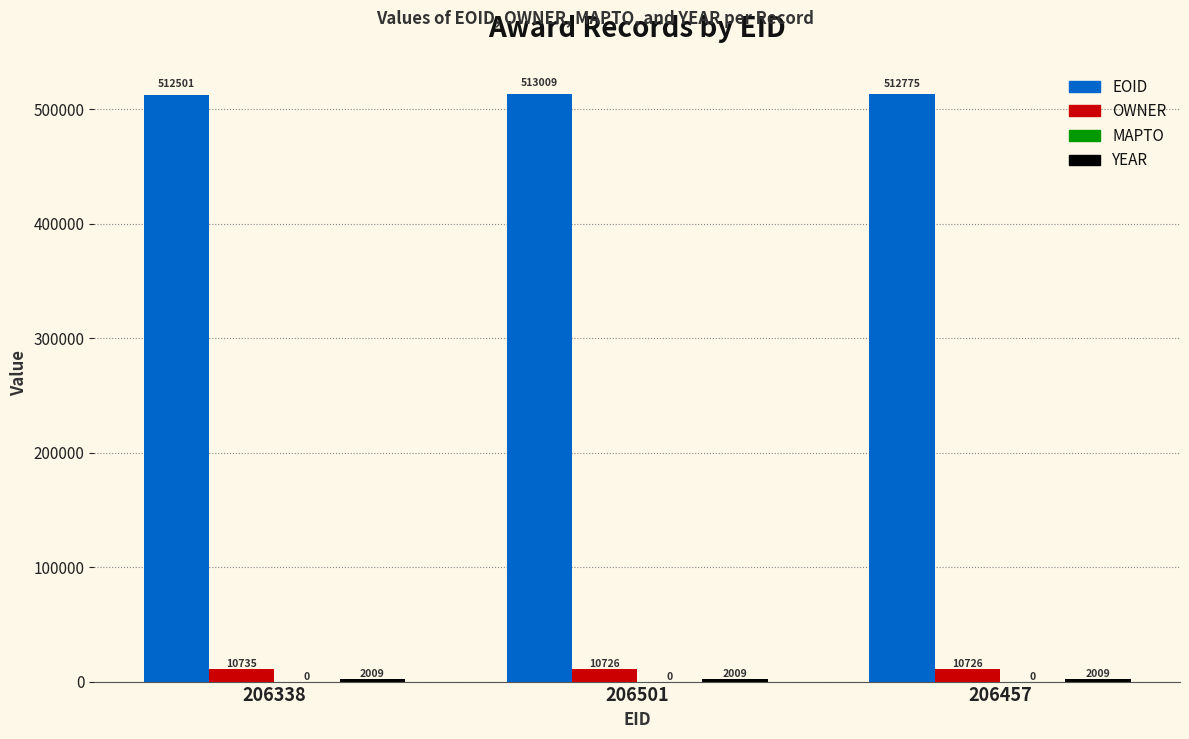

Which series has the largest total across all categories?

EOID